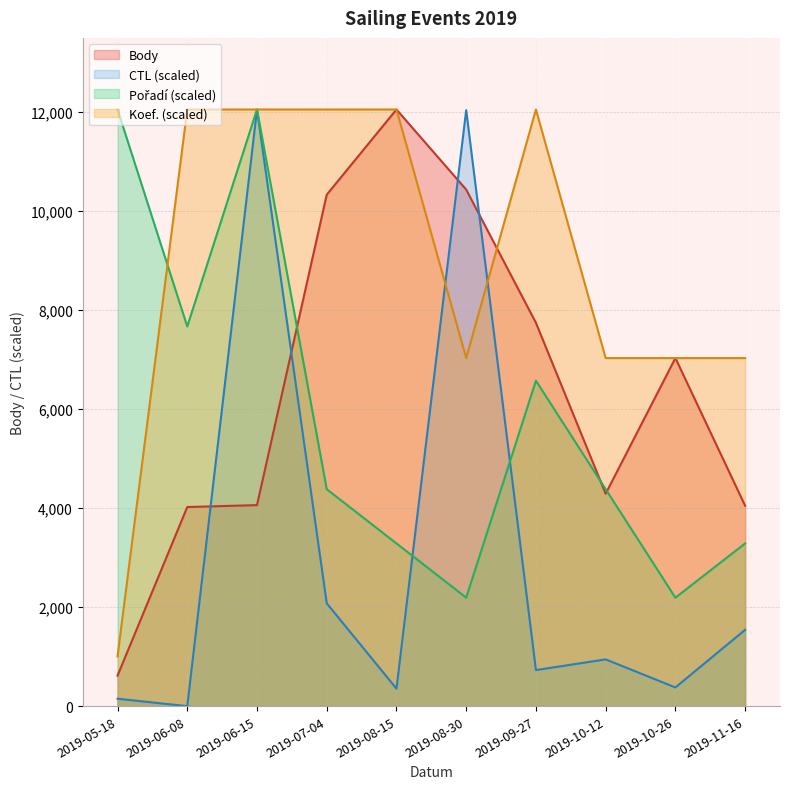

Rank the categories by Body value from lowest to highest.

2019-05-18, 2019-06-08, 2019-11-16, 2019-06-15, 2019-10-12, 2019-10-26, 2019-09-27, 2019-07-04, 2019-08-30, 2019-08-15